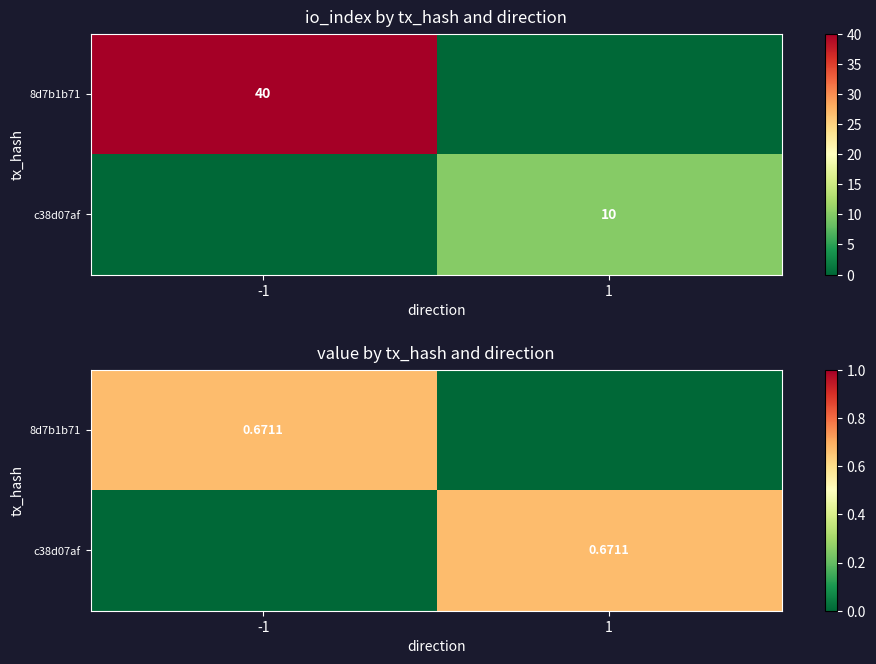

What is the average value of the 8d7b1b71 series?

0.3